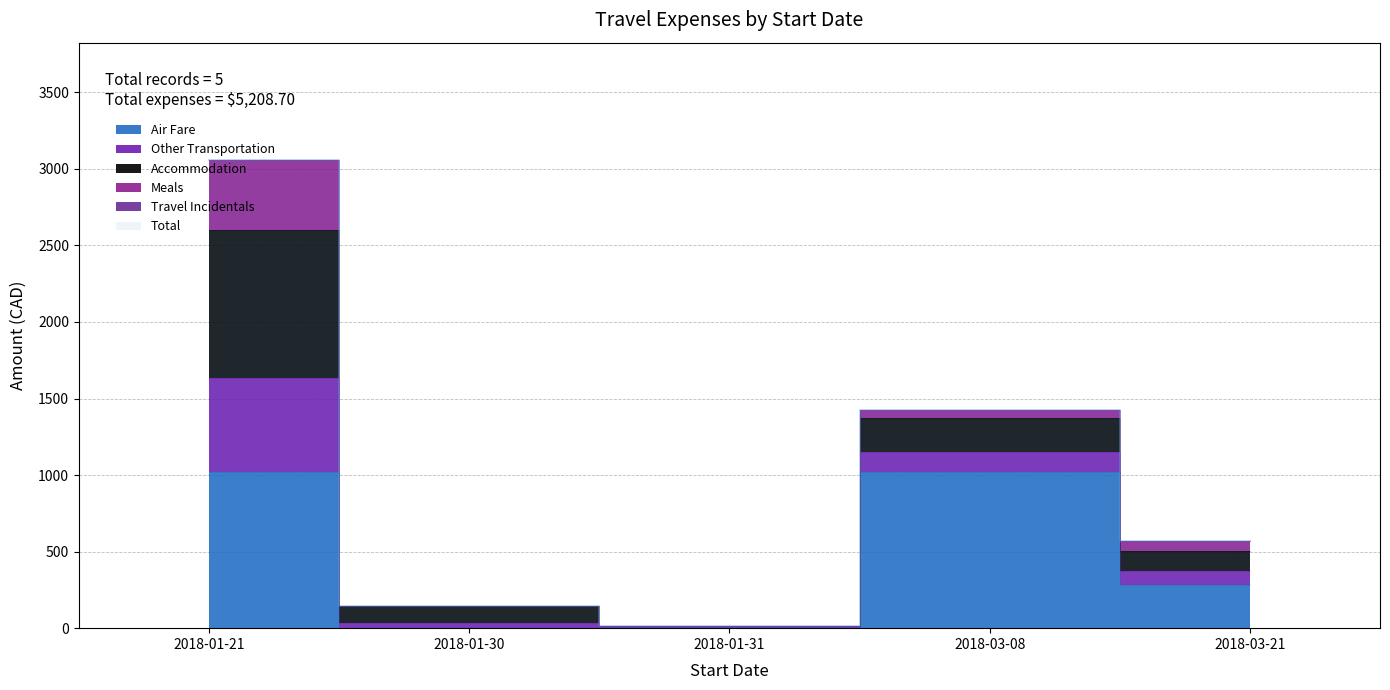

How many data points does each series have?

5